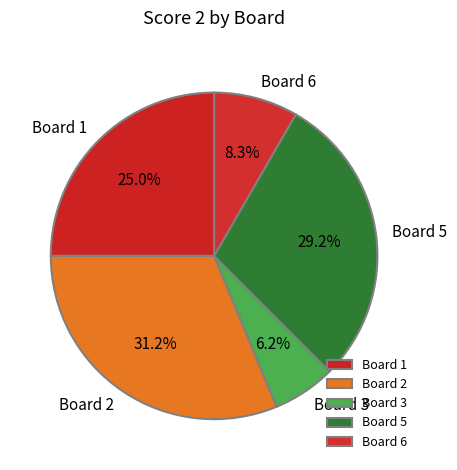

What is the largest slice in the pie chart?

Board 2